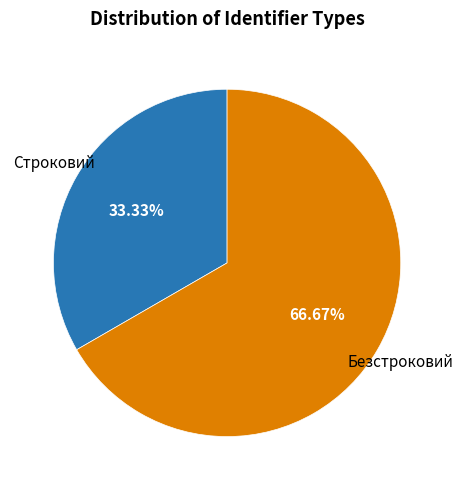

What percentage do Строковий and Безстроковий together represent?

100.0%